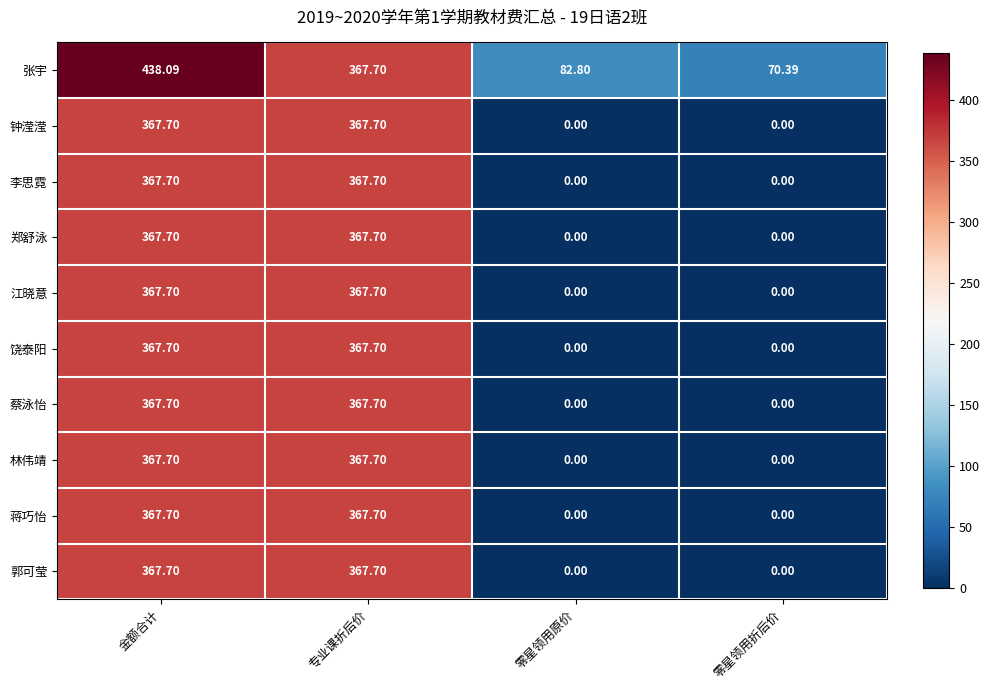

Between 零星领用原价 and 零星领用折后价, which series saw the biggest shift?

张宇